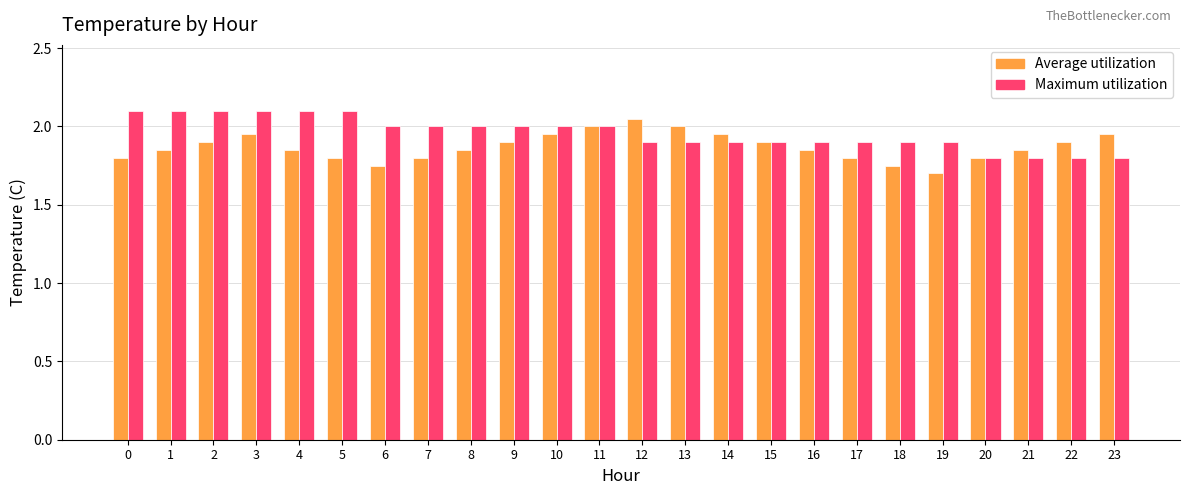

How many bars are there in total?

48